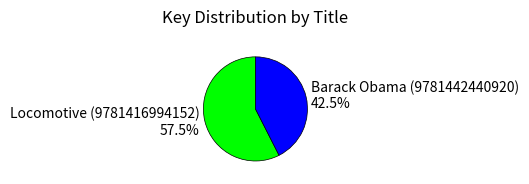

What is the smallest slice in the pie chart?

Barack Obama (9781442440920)